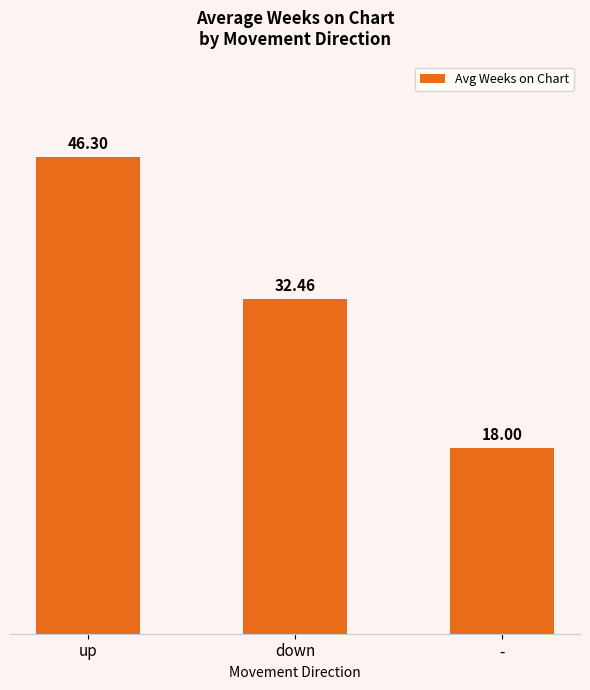

Reading left to right, transcribe all the data shown in this chart.

up=46.3	down=32.5	-=18.0